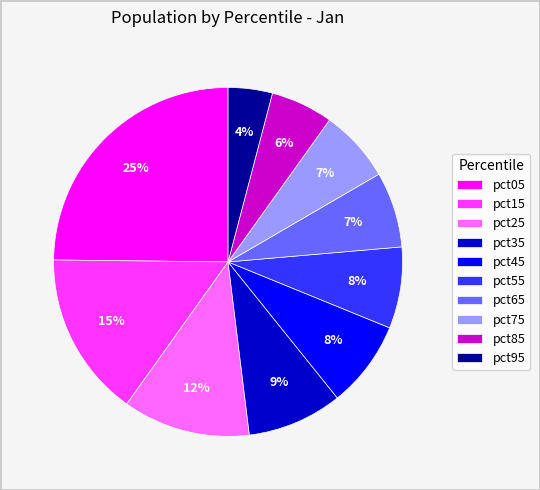

Is the sum of pct85 and pct15 greater than half?

No